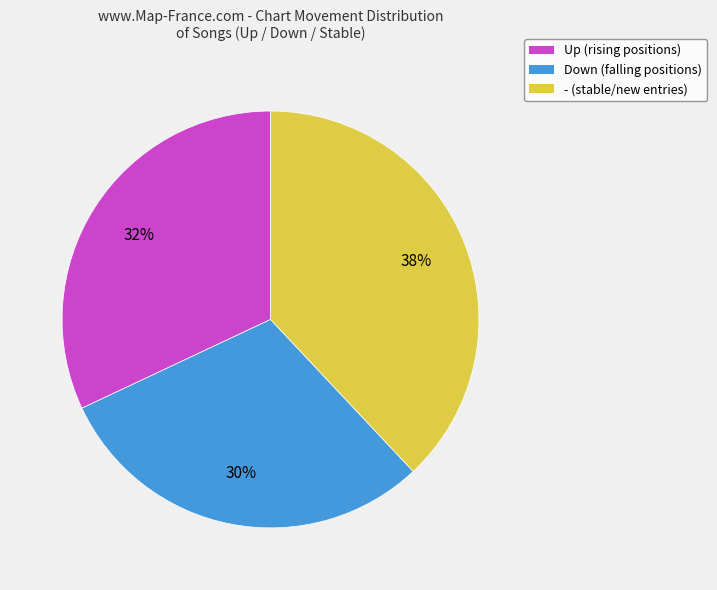

Count the number of slices in the pie.

3